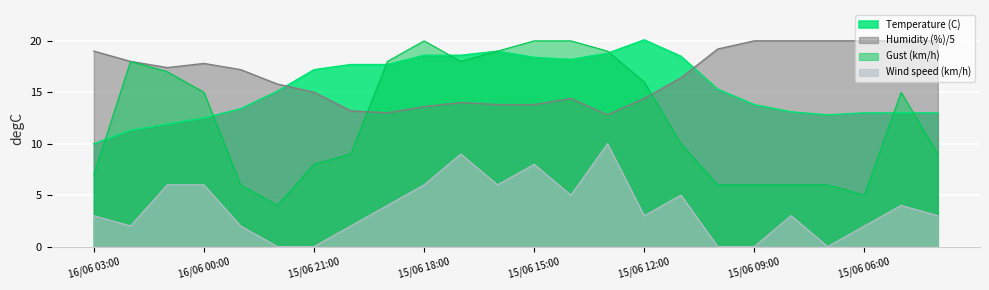

Where is the first local maximum for Wind speed (km/h)?

15/06 17:00